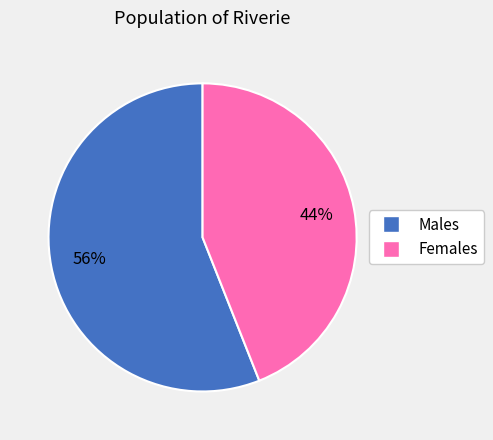

What is the smallest slice in the pie chart?

Females